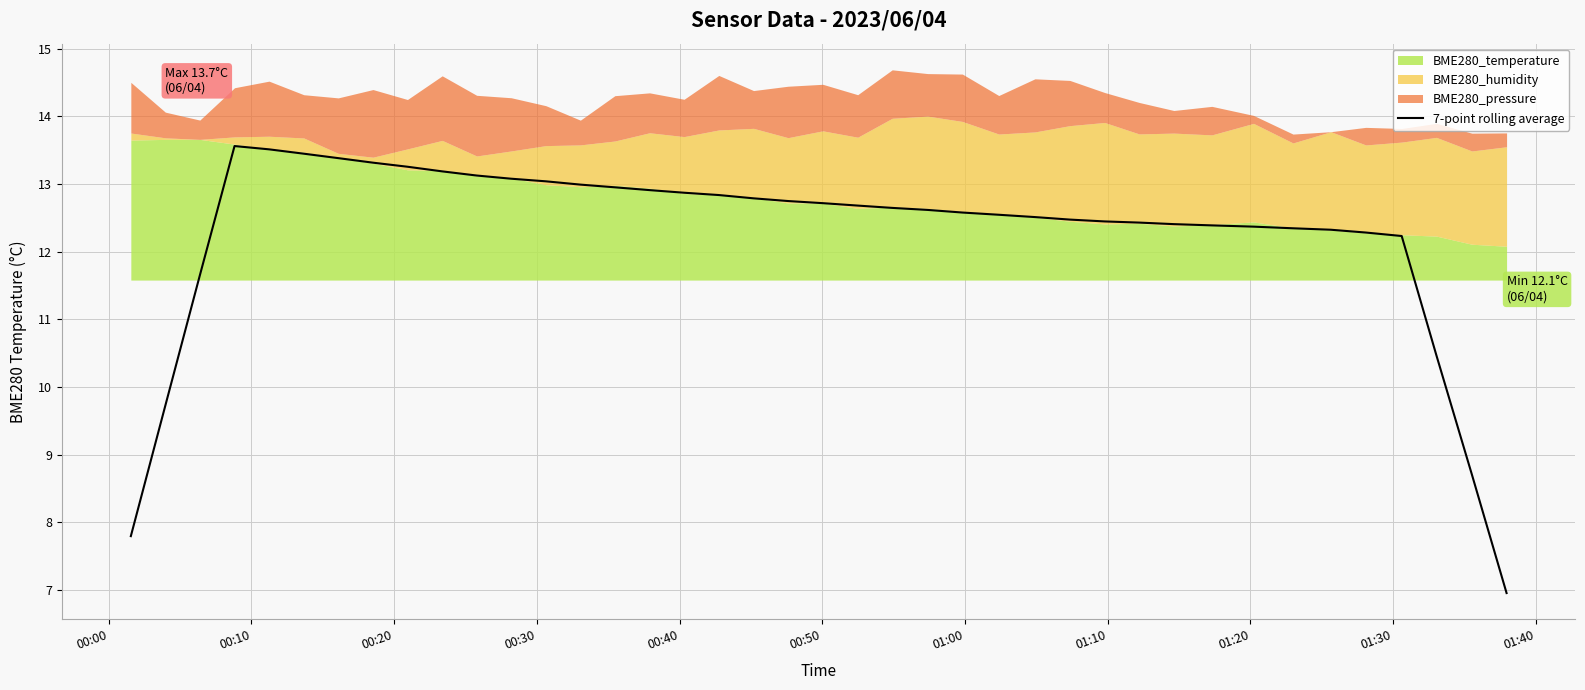

Does the chart have visible grid lines?

Yes